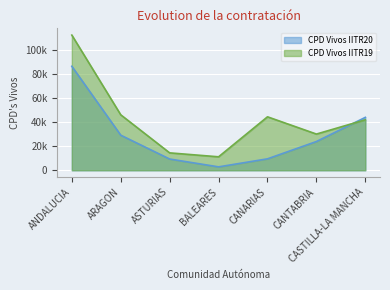

Which series has the largest range (max minus min)?

CPD Vivos IITR19